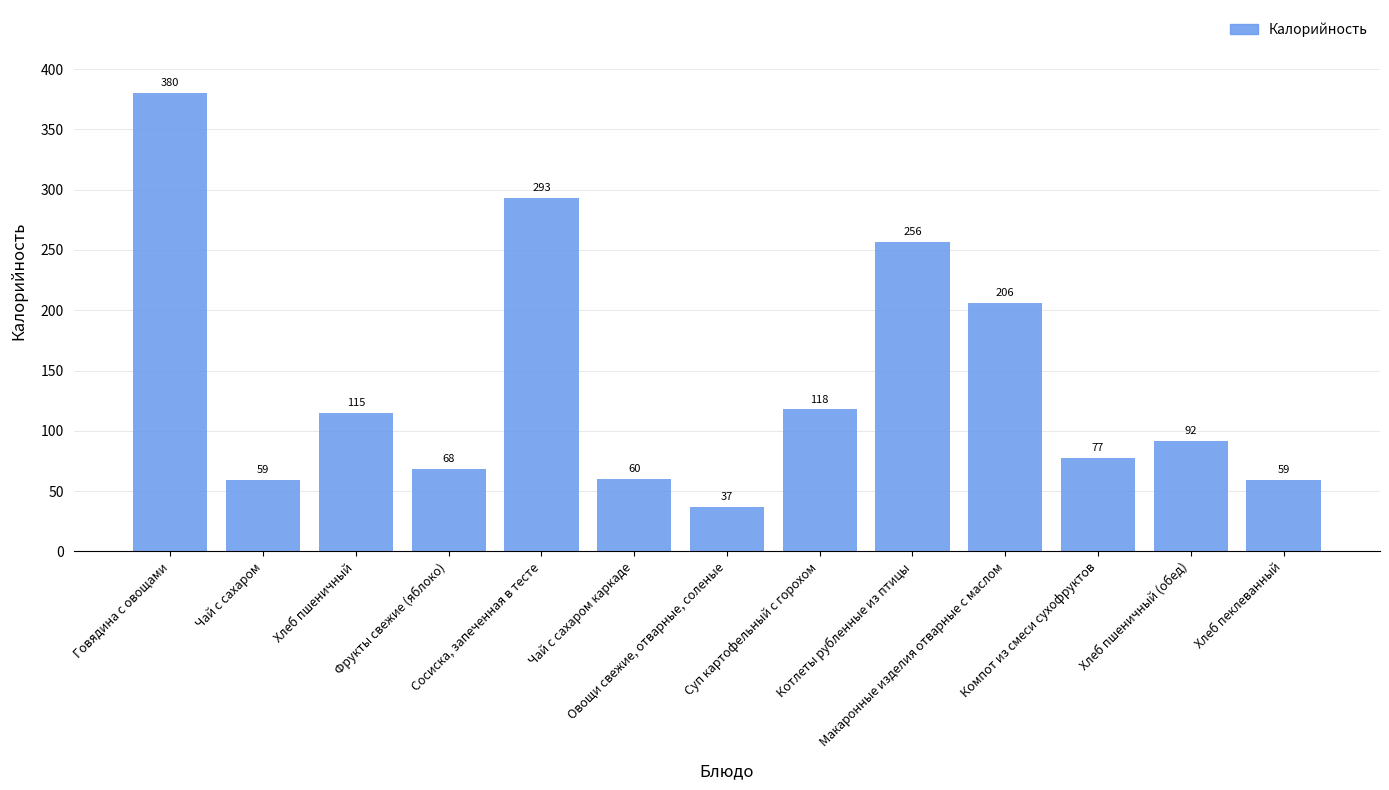

Are the bars horizontal?

No